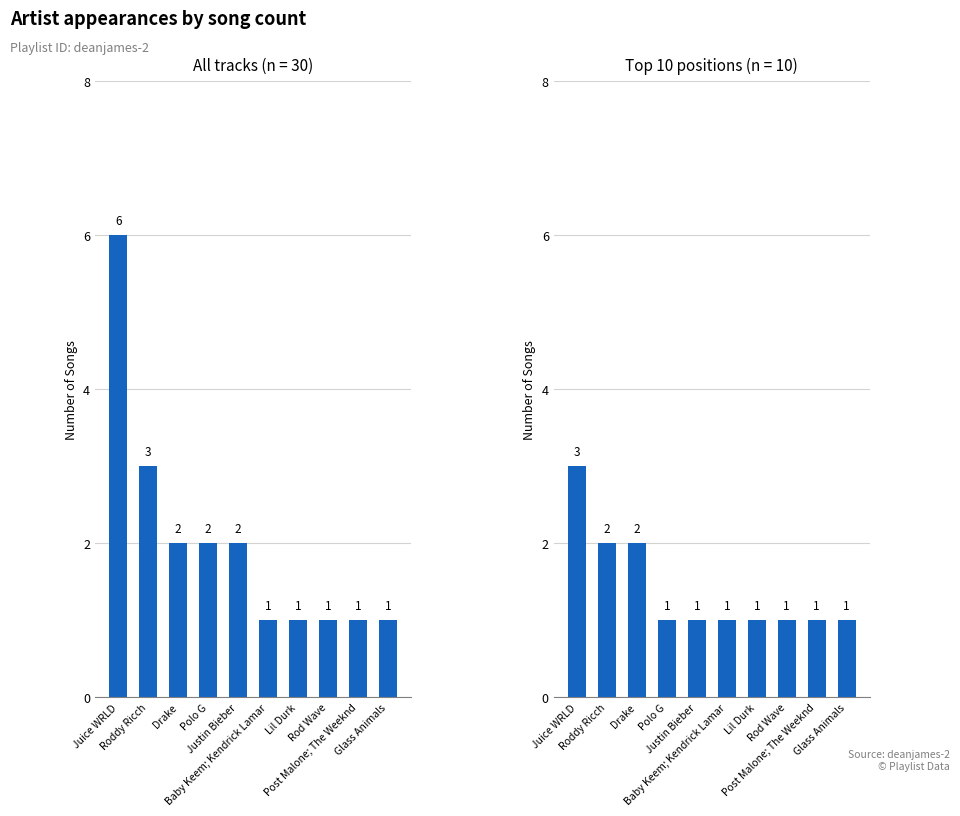

Reading right to left, transcribe all the data shown in this chart.

All songs: 1	1	1	1	1	2	2	2	3	6
Top 10 songs: 1	1	1	1	1	1	1	2	2	3